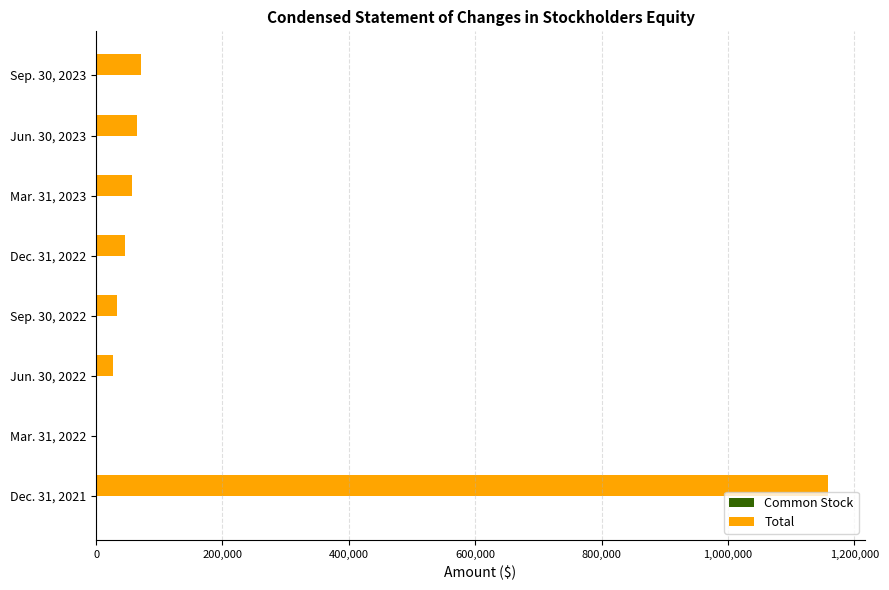

At which category is the sum across all series the highest?

Dec. 31, 2021